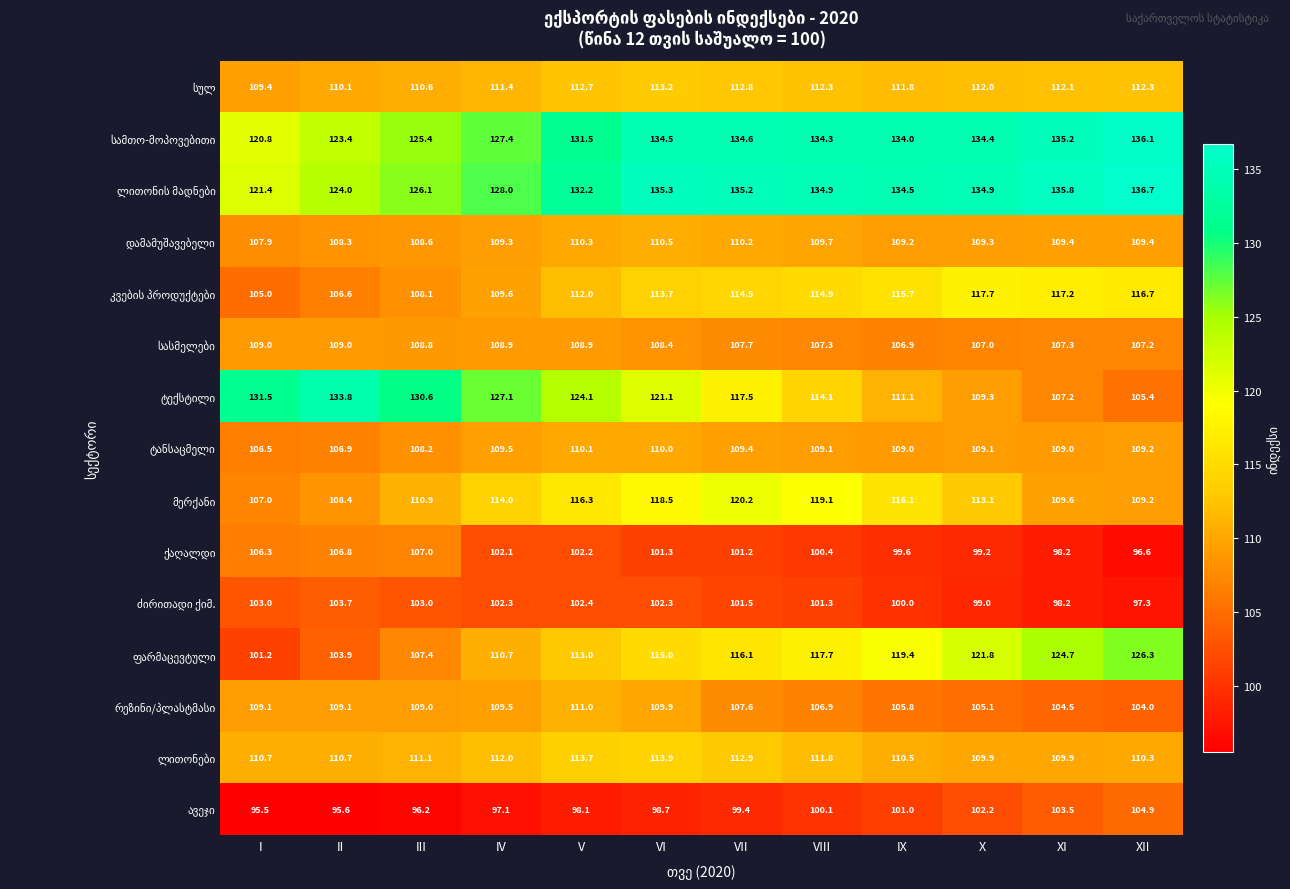

At how many categories does at least one series exceed 126?

12